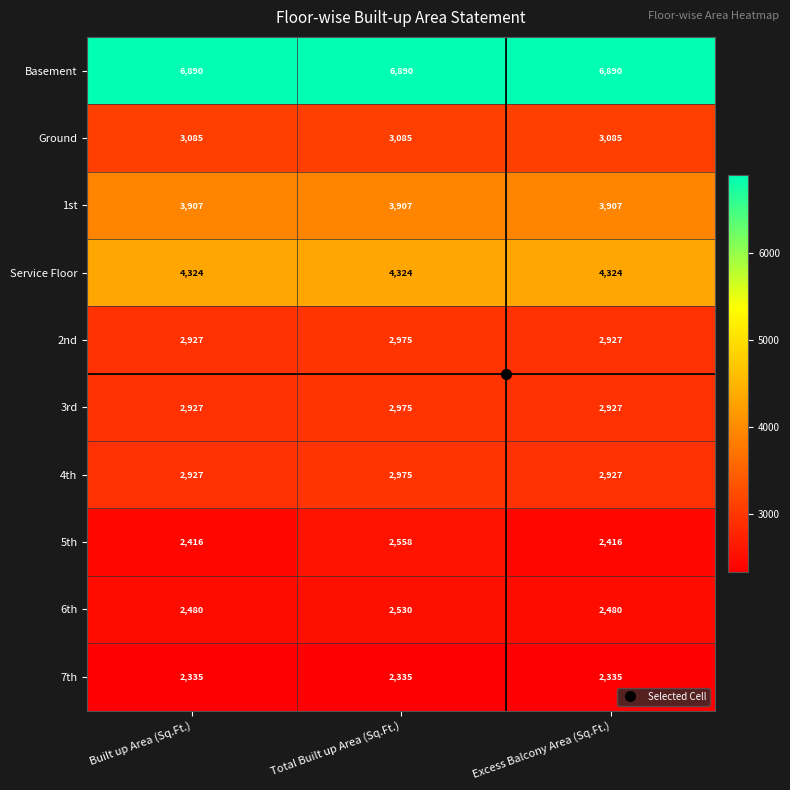

What is the difference between the maximum and minimum values in the 6th series?

50